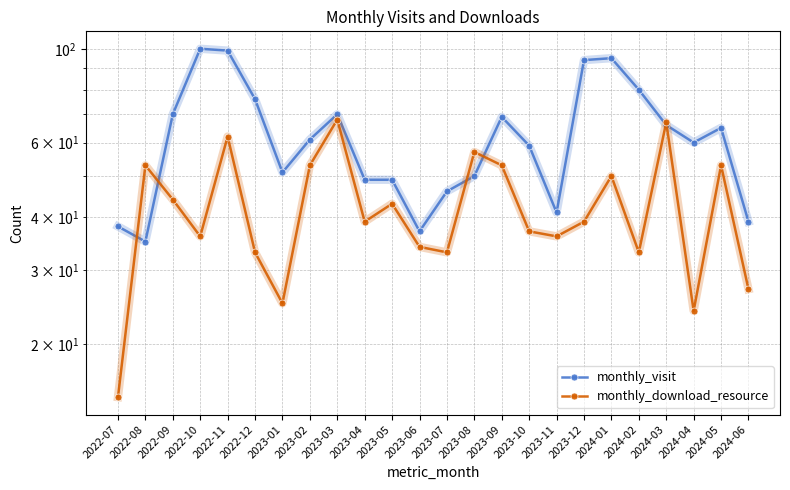

In monthly_download_resource, how many points are higher than both neighbors (excluding endpoints)?

8